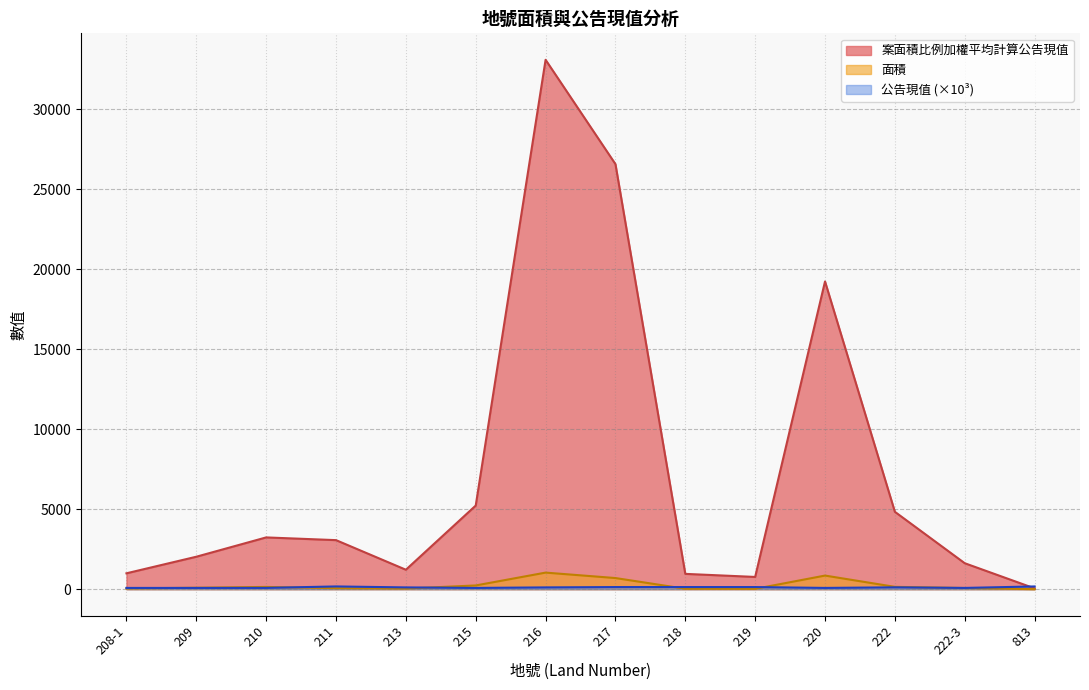

Reading left to right, list all the values displayed in this chart.

公告現值: 208-1=77.7	209=77.7	210=79.7	211=170.5	213=110.3	215=77.7	216=110.3	217=131.9	218=131.9	219=131.9	220=78.0	222=115.0	222-3=77.7	813=170.5
案面積比例加權平均計算公告現值: 208-1=991.2	209=2027.5	210=3234.9	211=3064.9	213=1214.8	215=5226.6	216=33088.5	217=26569.0	218=955.7	219=764.6	220=19233.3	222=4835.4	222-3=1622.0	813=49.4